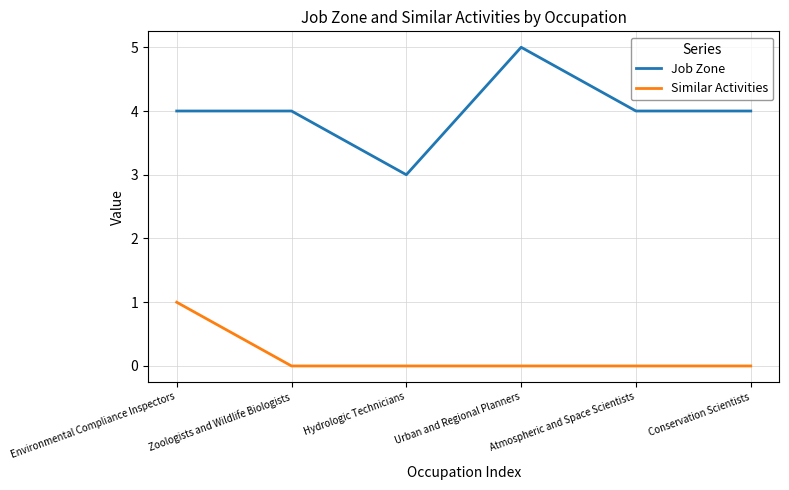

What is the approximate value of Job Zone at Conservation Scientists?

4